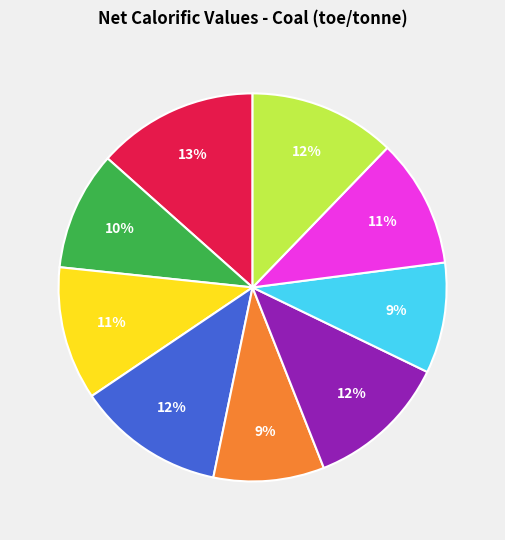

How many segments does this pie chart have?

9